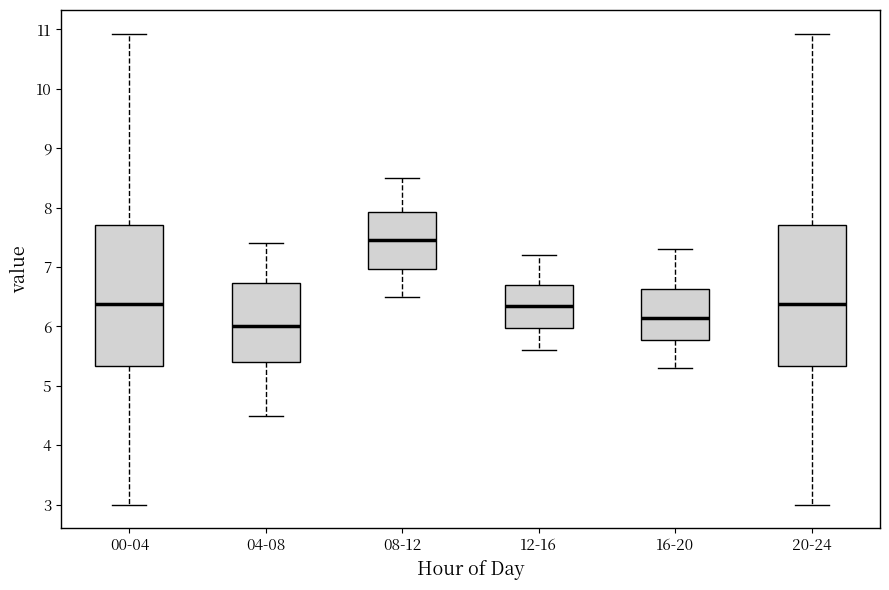

Which box has the lowest median line?

04-08